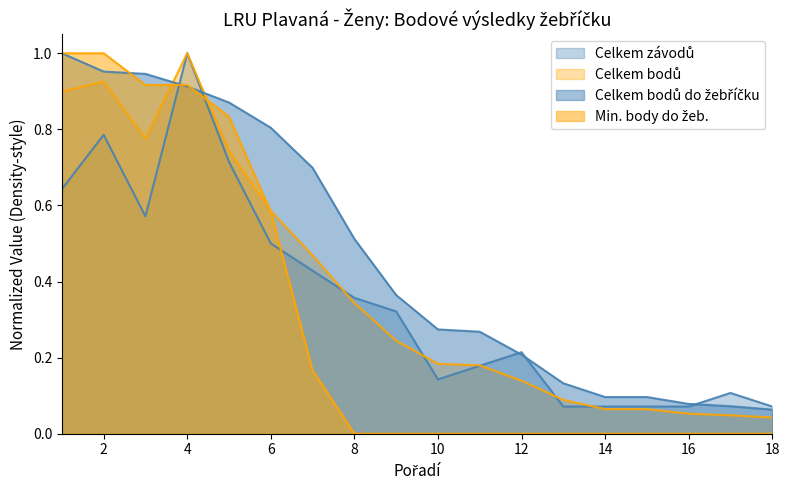

Which label corresponds to the largest value in the chart?

4